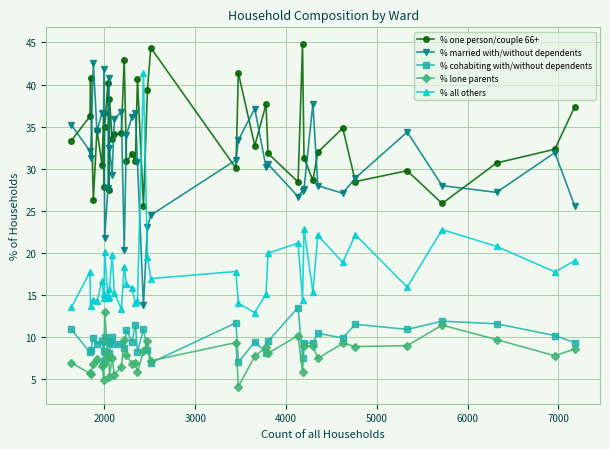

What is the smallest value displayed?

4.1